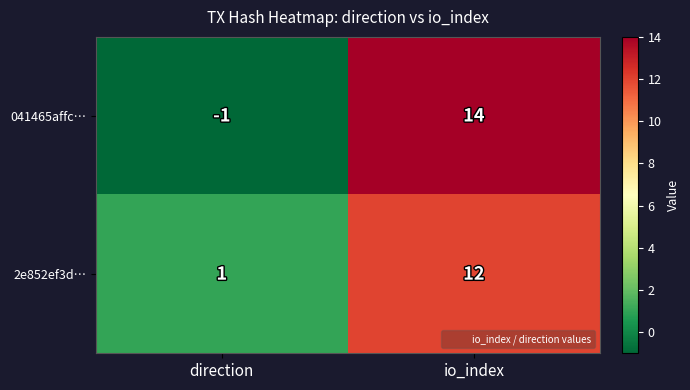

At which label is 041465affc… closest to 6?

direction